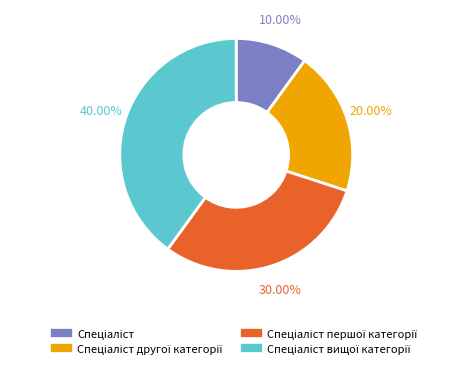

Is there a majority slice in this chart?

No